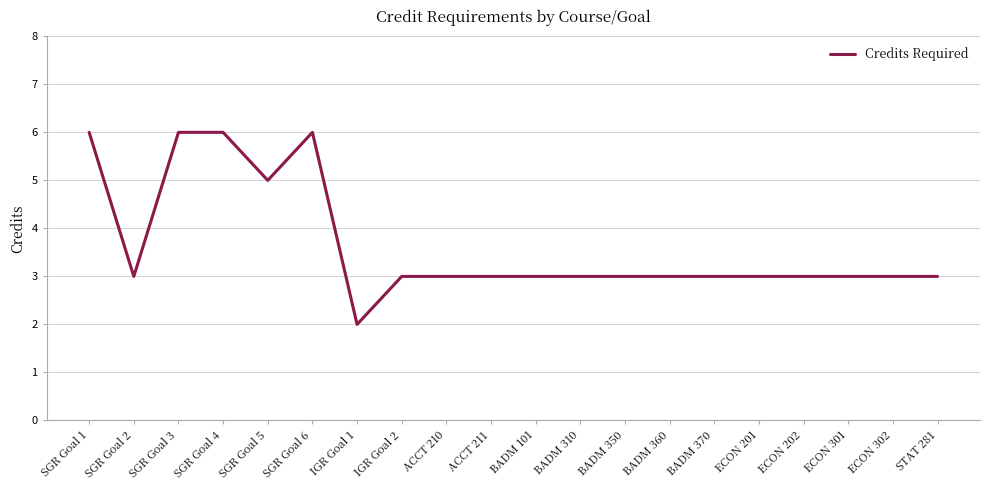

Count the number of categories in the chart.

20